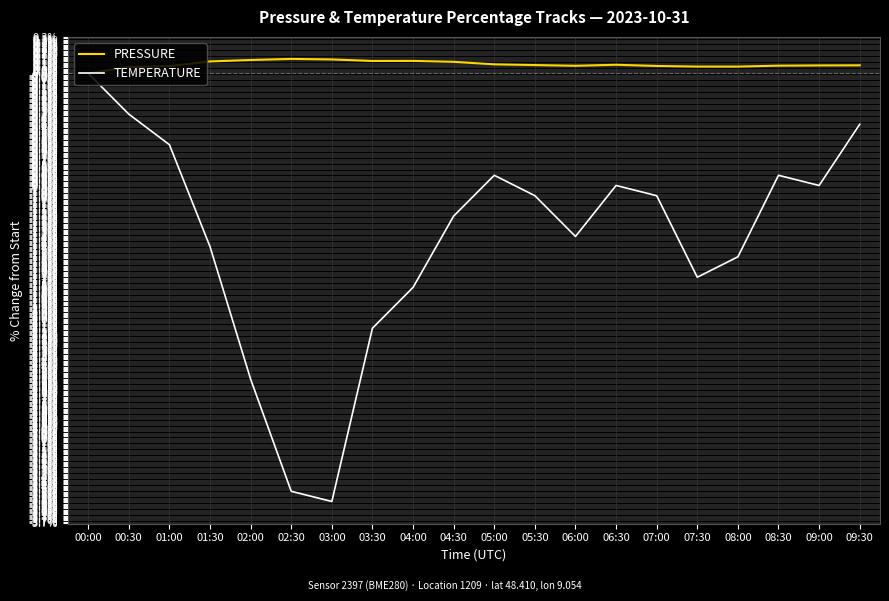

Read the PRESSURE value at 01:30.

0.1